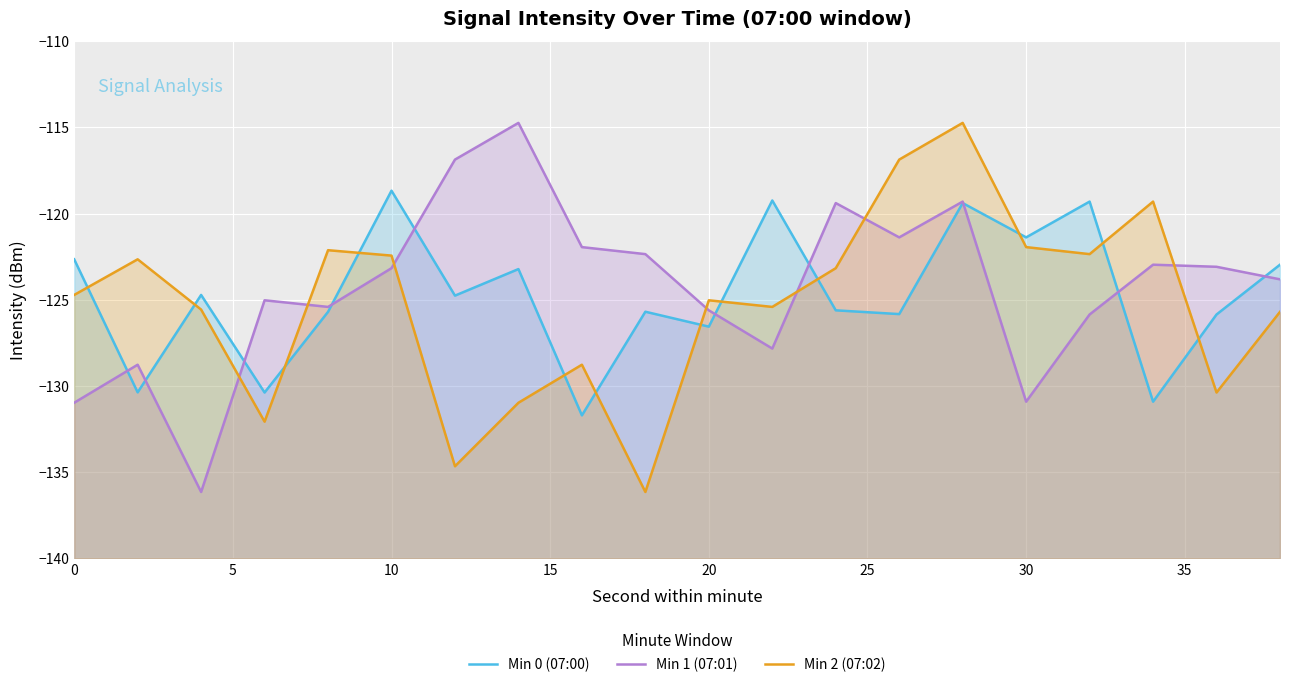

Rank the series by their maximum value, from lowest to highest.

Min 0 (07:00), Min 1 (07:01), Min 2 (07:02)